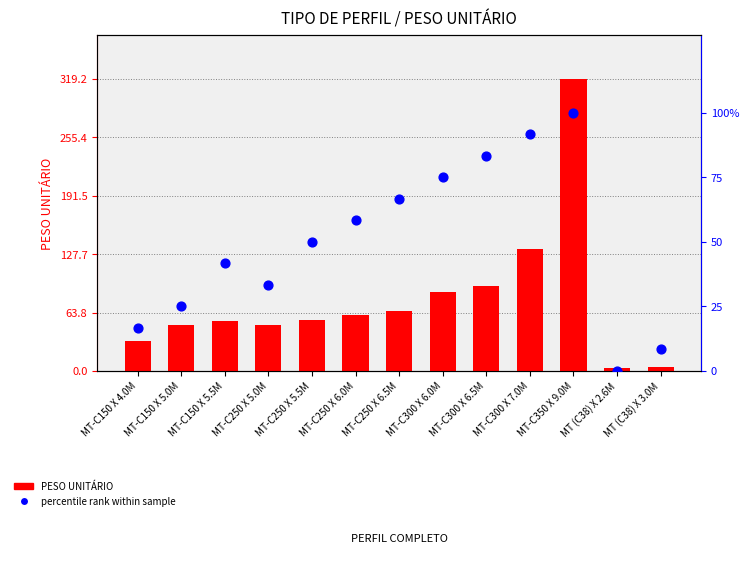

At how many categories does at least one series exceed 178?

1